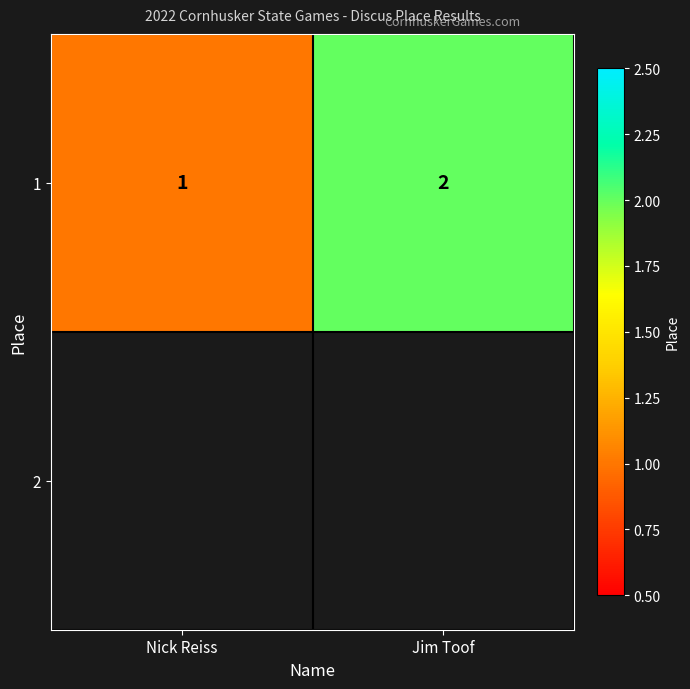

Where is 1 nearest to the value 1?

Nick Reiss